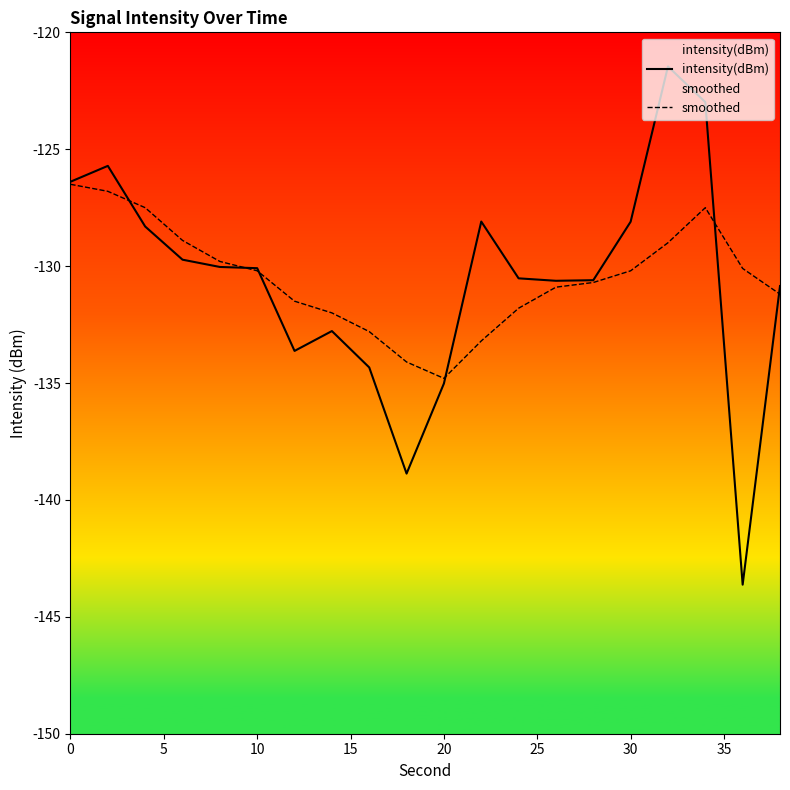

Which series has the largest range (max minus min)?

intensity(dBm)